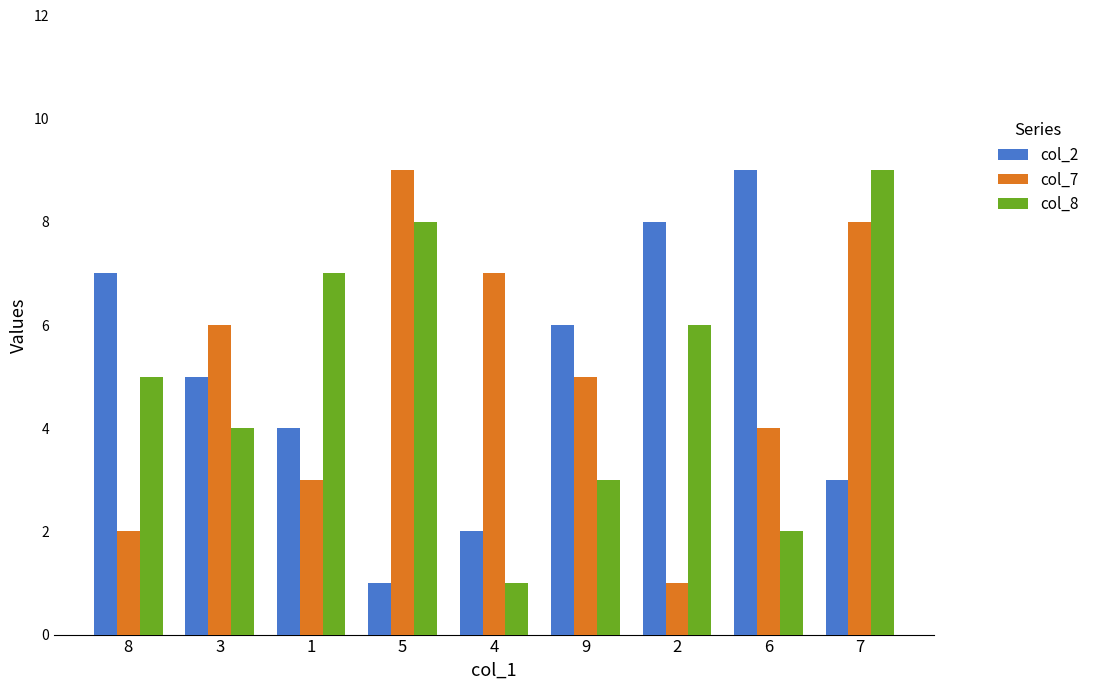

Reading left to right, extract all data points from this chart.

col_2: 7	5	4	1	2	6	8	9	3
col_7: 2	6	3	9	7	5	1	4	8
col_8: 5	4	7	8	1	3	6	2	9